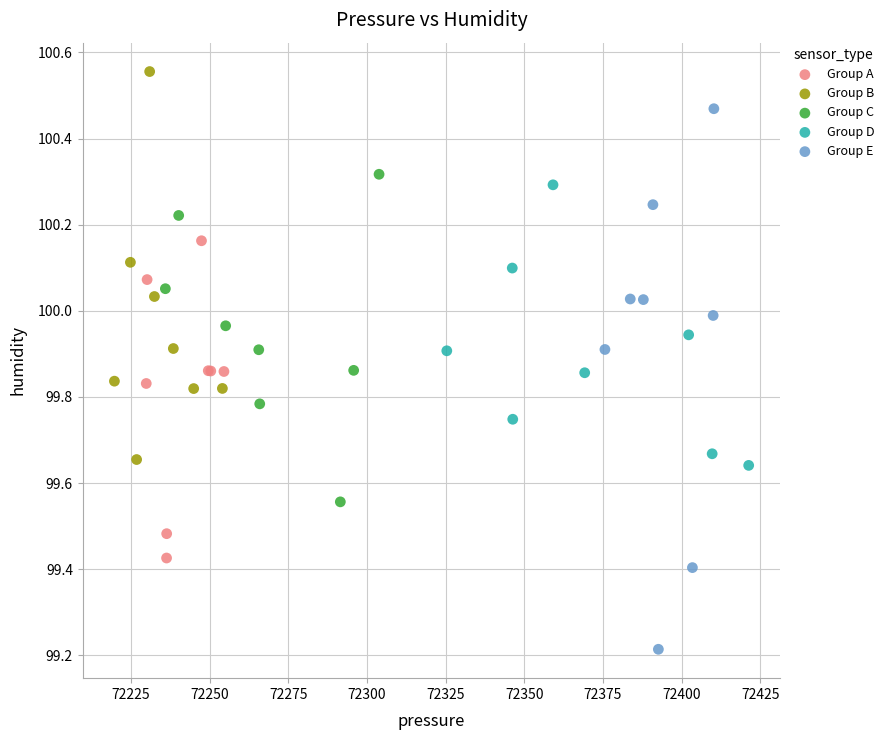

Which series has the largest Y range (max minus min)?

Group E